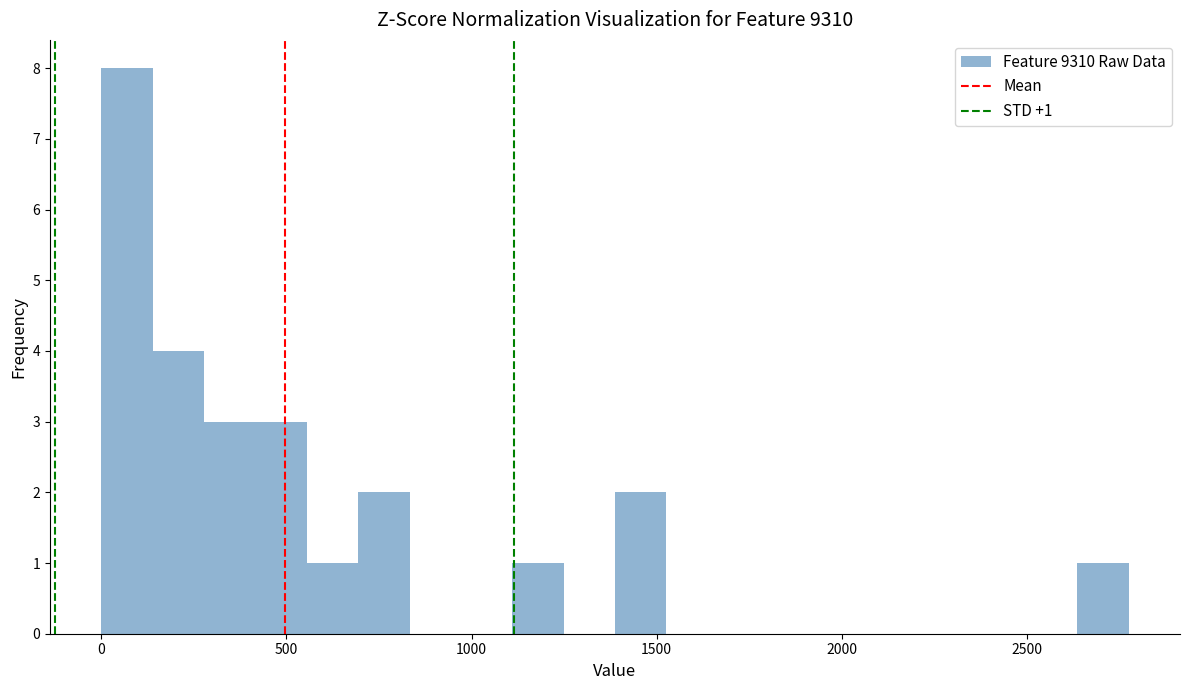

Read against the x-axis, roughly where is the centre of the tallest bar?

50